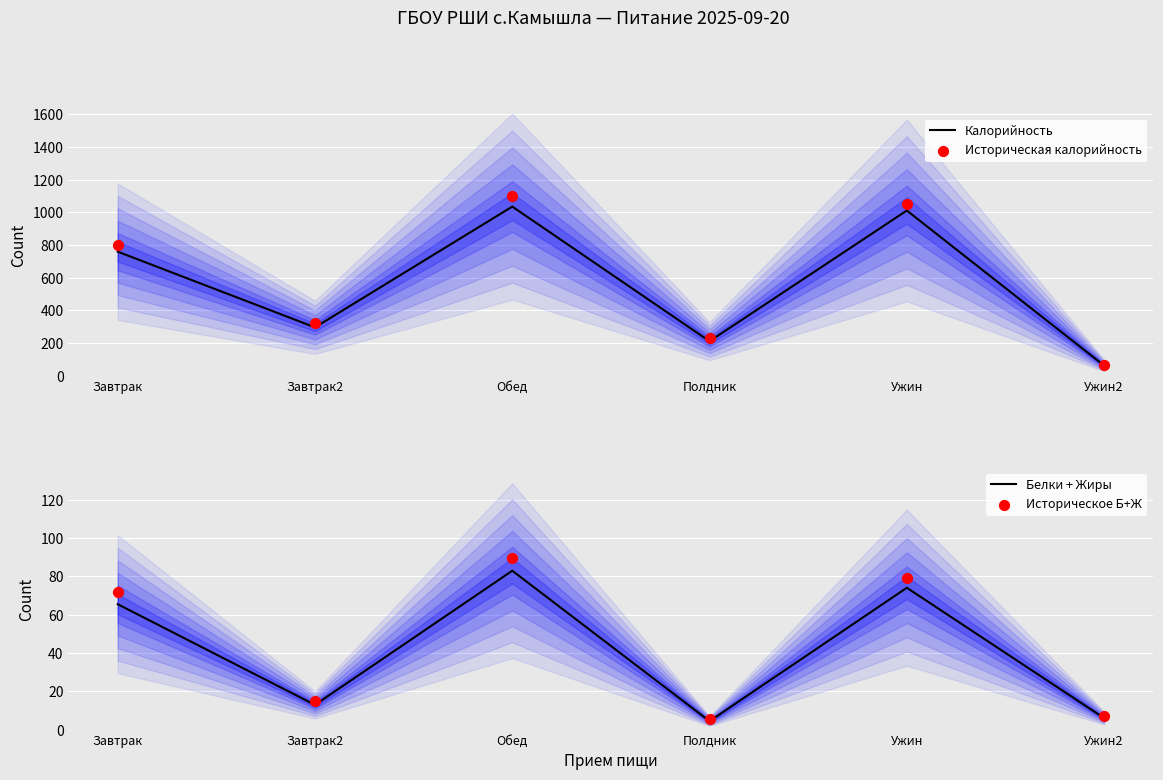

Which series contains the highest Y value?

Историческая калорийность